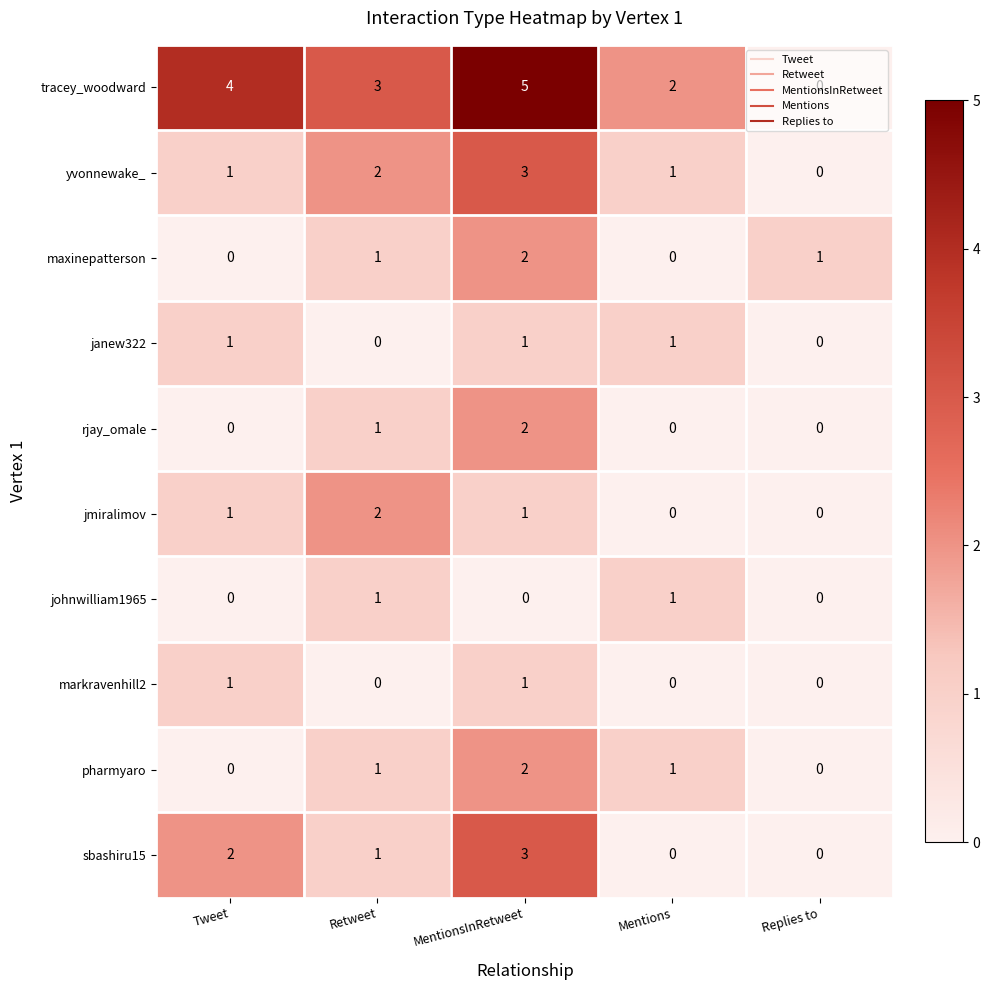

Between MentionsInRetweet and Replies to, which series saw the biggest shift?

tracey_woodward